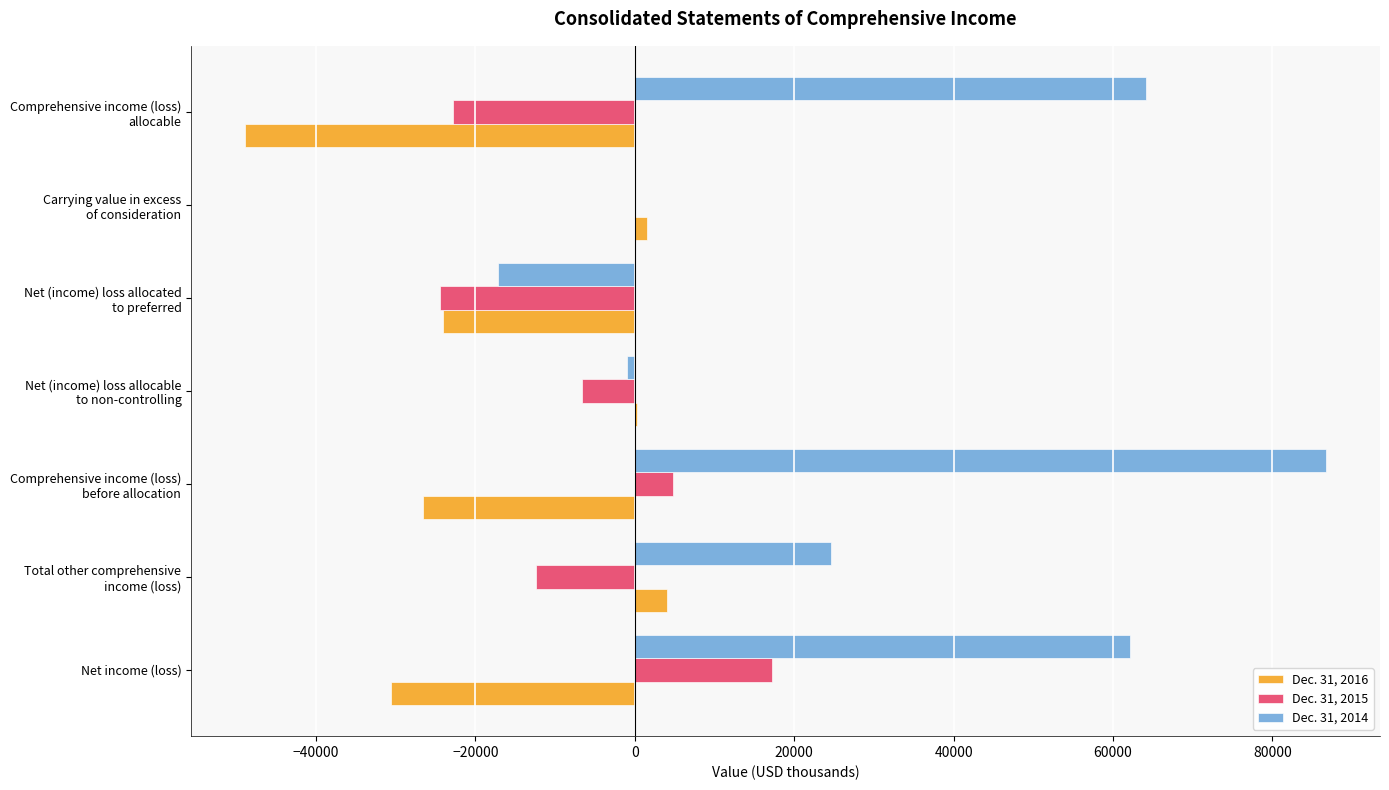

Which series has the largest total across all categories?

Dec. 31, 2014